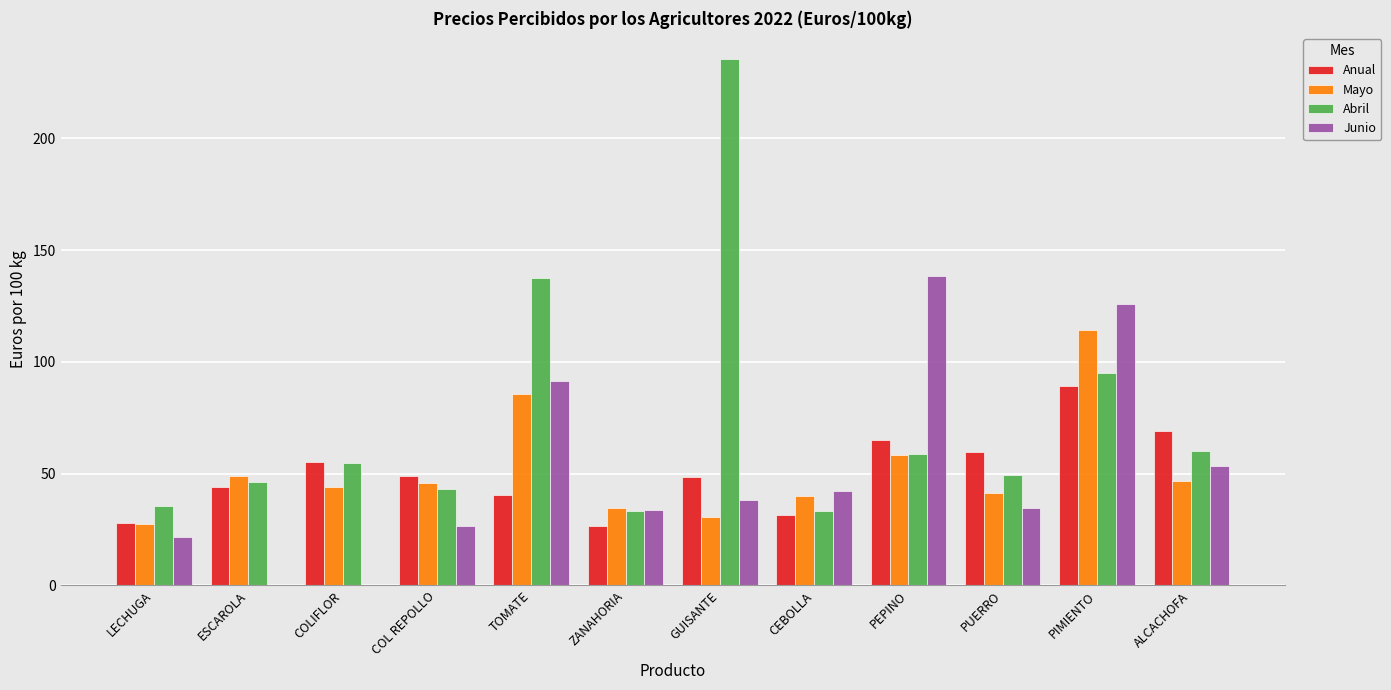

Between LECHUGA and PUERRO, which series saw the biggest shift?

Anual